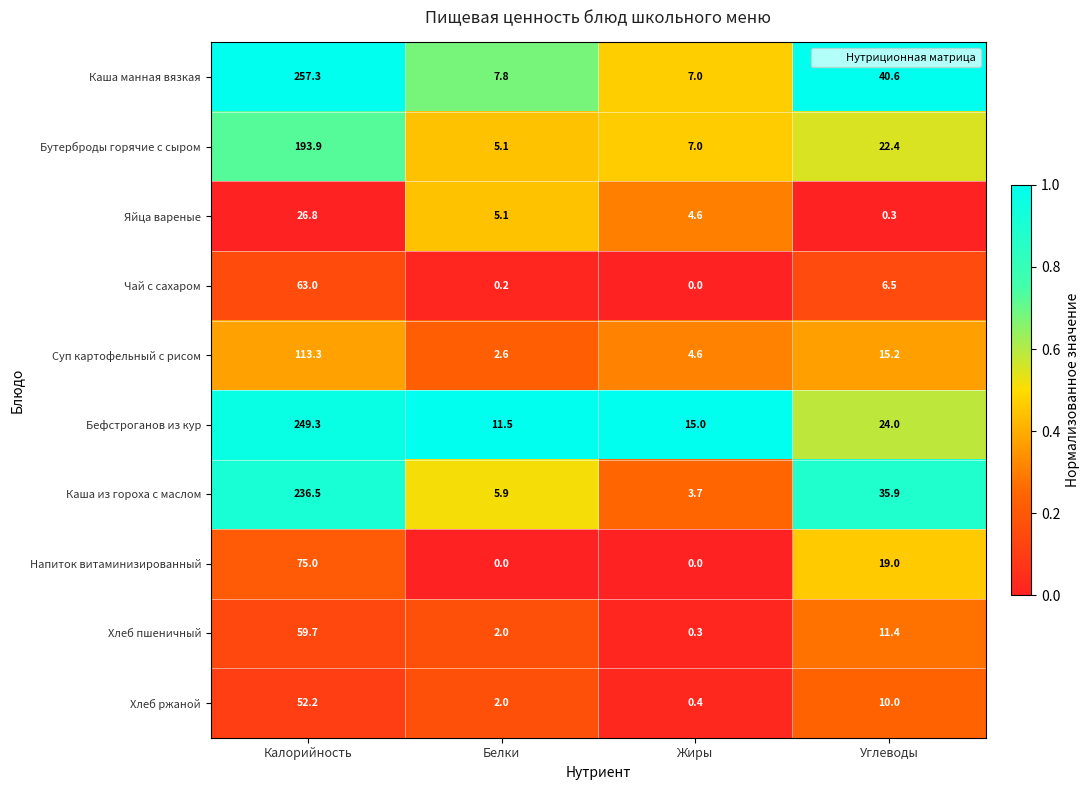

What is the difference between the maximum and minimum values in the Хлеб ржаной series?

51.8